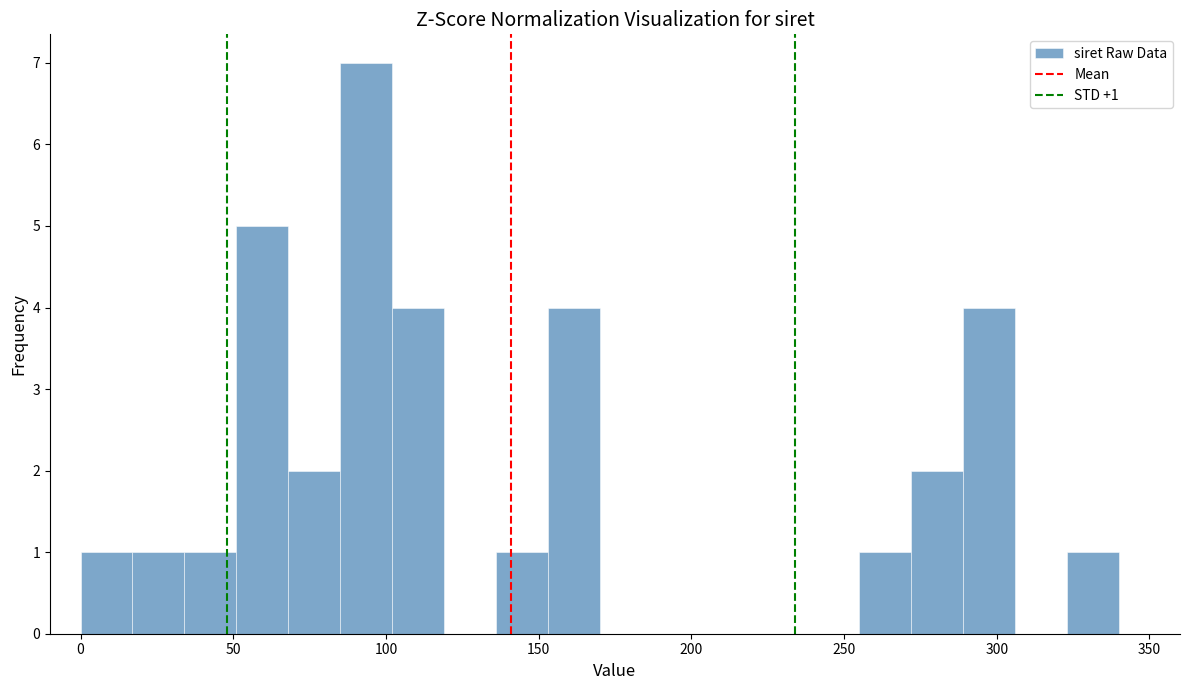

Read against the x-axis, roughly where is the centre of the tallest bar?

95